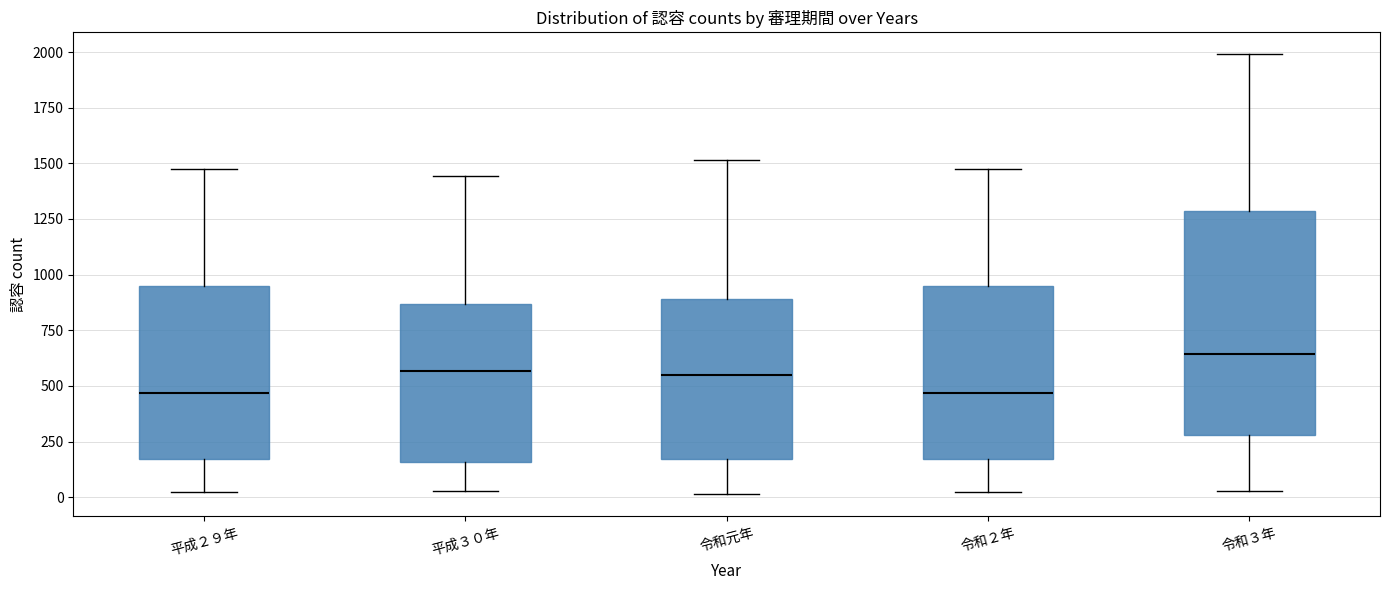

Reading left to right, read every box against the y-axis: the position of its median line, the range the box covers, and the ends of its whiskers. The values are not printed on the chart, so give them approximately, as read against the axis.

平成２９年: median 450, box 150 to 950, whiskers 0 to 1500
平成３０年: median 550, box 150 to 850, whiskers 50 to 1450
令和元年: median 550, box 150 to 900, whiskers 0 to 1500
令和２年: median 450, box 150 to 950, whiskers 0 to 1500
令和３年: median 650, box 300 to 1300, whiskers 50 to 2000